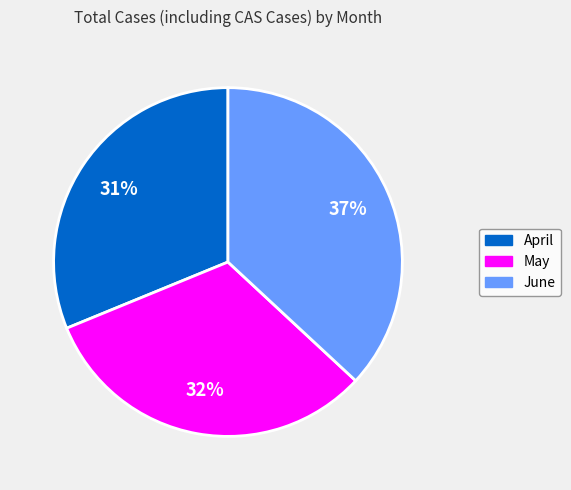

Is the sum of June and April greater than half?

Yes